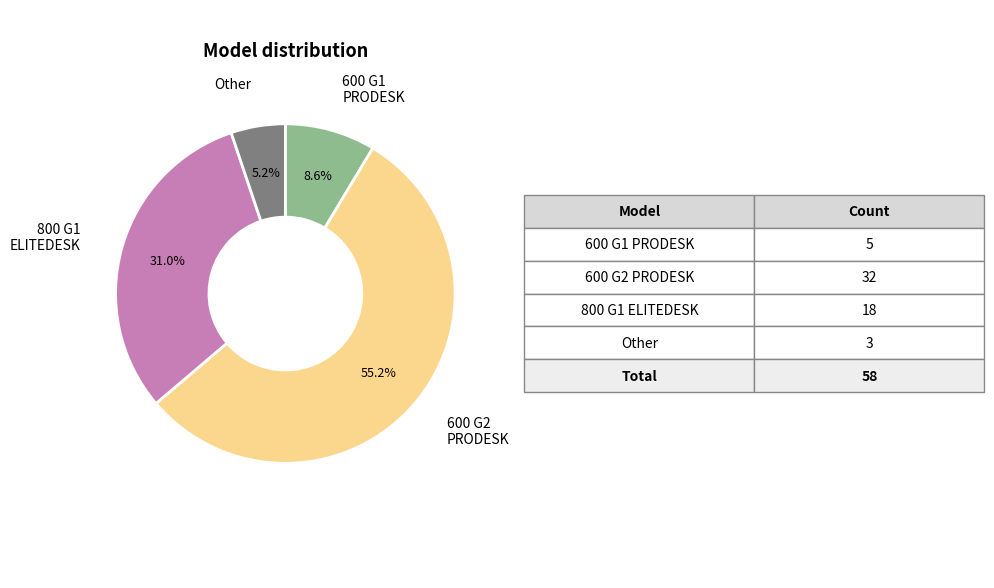

Which has a higher value, 800 G1 ELITEDESK or Other?

800 G1 ELITEDESK